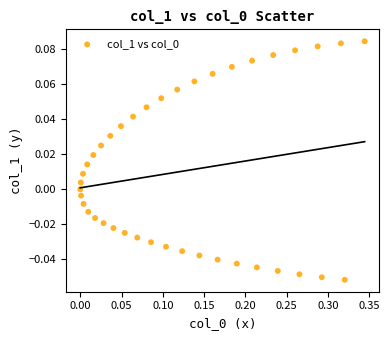

What is the range of X values (max minus min)?

0.3